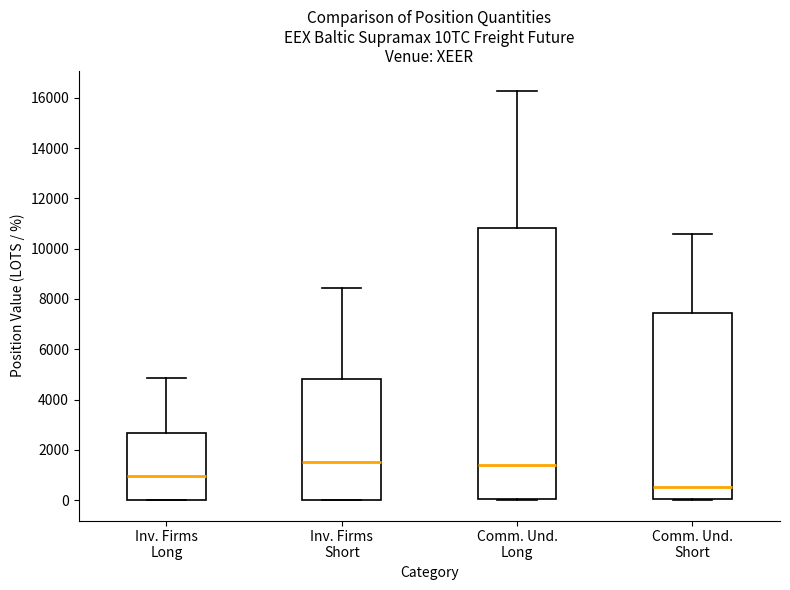

Where is the upper edge of the box for Inv. Firms Short on the y-axis? The values are not printed on the chart, so give them approximately, as read against the axis.

4800